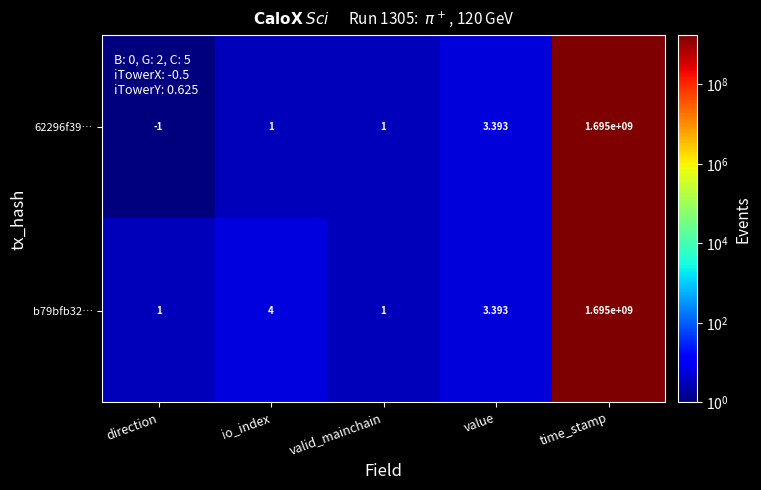

How many categories are shown in the chart?

5